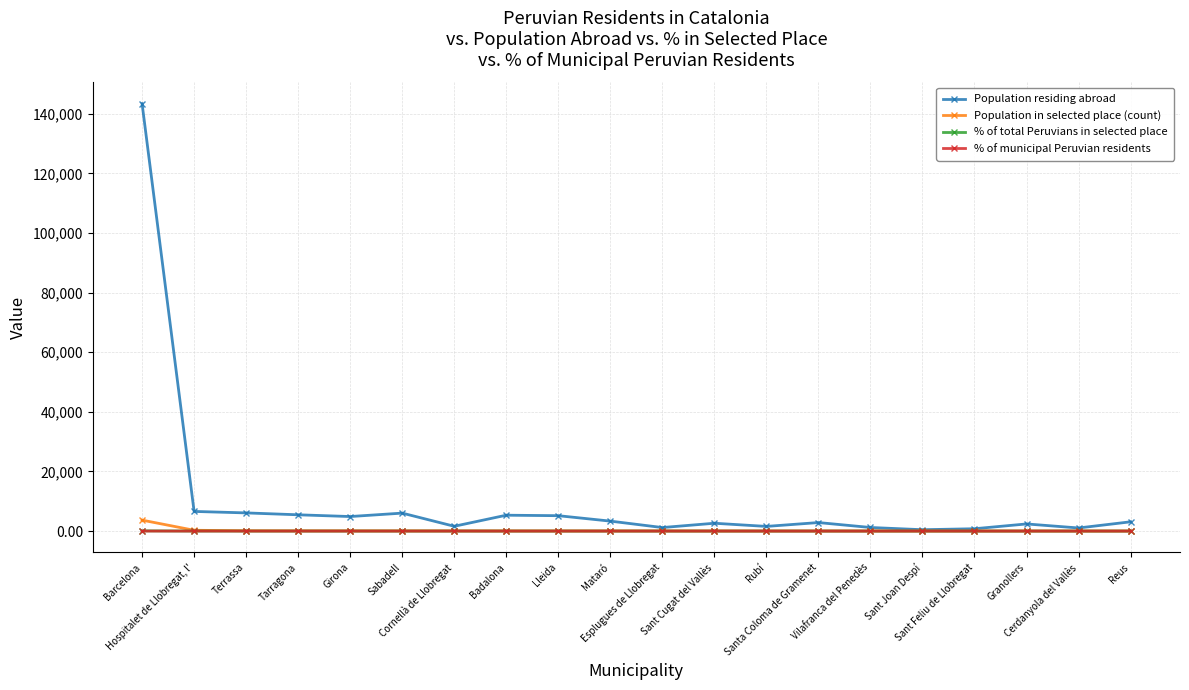

True or false: Population residing abroad has more than 2 interior local peaks.

True